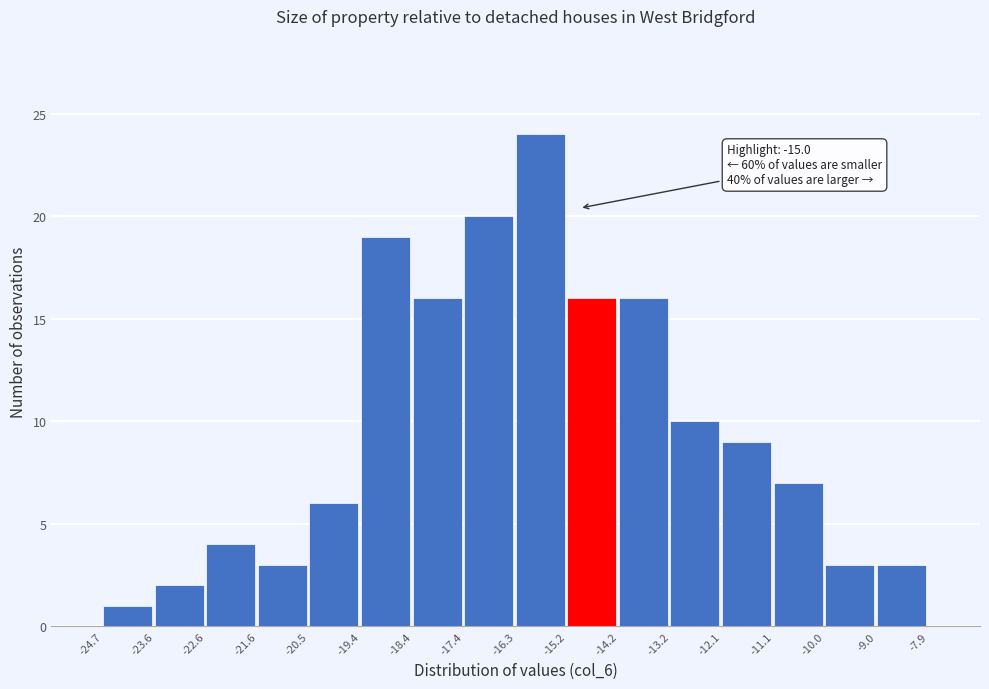

Over which range of the x-axis is the bar tallest?

-16.3 to -15.2